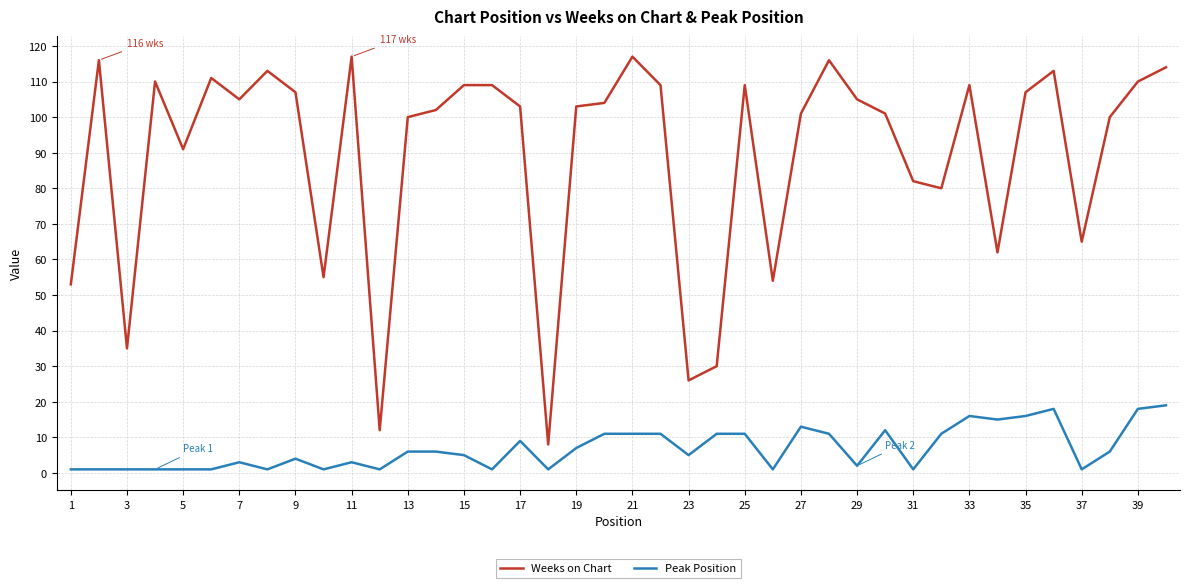

Which series has the widest spread of values?

Weeks on Chart